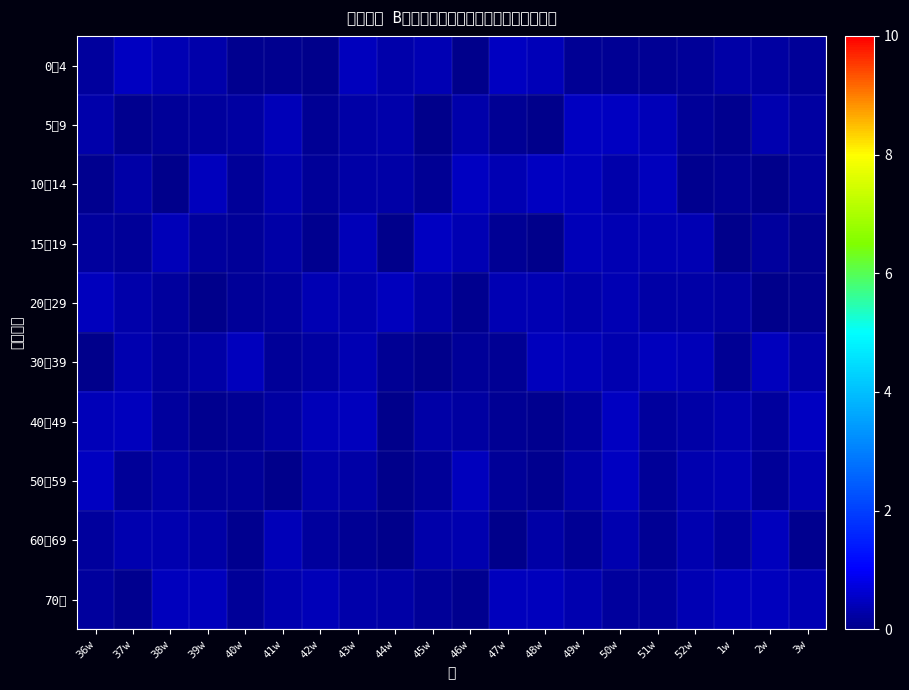

Reading left to right, what are all the values shown in this chart?

0～4: 36w=0.2	37w=0.5	38w=0.4	39w=0.3	40w=0.1	41w=0.1	42w=0.0	43w=0.4	44w=0.3	45w=0.4	46w=0.0	47w=0.5	48w=0.4	49w=0.1	50w=0.1	51w=0.1	52w=0.2	1w=0.3	2w=0.2	3w=0.1
5～9: 36w=0.3	37w=0.1	38w=0.1	39w=0.2	40w=0.2	41w=0.4	42w=0.1	43w=0.3	44w=0.3	45w=0.0	46w=0.3	47w=0.1	48w=0.0	49w=0.5	50w=0.5	51w=0.4	52w=0.2	1w=0.0	2w=0.3	3w=0.2
10～14: 36w=0.1	37w=0.2	38w=0.0	39w=0.5	40w=0.1	41w=0.3	42w=0.2	43w=0.3	44w=0.3	45w=0.1	46w=0.5	47w=0.4	48w=0.5	49w=0.4	50w=0.3	51w=0.5	52w=0.0	1w=0.1	2w=0.0	3w=0.2
15～19: 36w=0.2	37w=0.1	38w=0.4	39w=0.2	40w=0.1	41w=0.3	42w=0.1	43w=0.4	44w=0.0	45w=0.5	46w=0.4	47w=0.1	48w=0.0	49w=0.4	50w=0.4	51w=0.4	52w=0.4	1w=0.0	2w=0.2	3w=0.1
20～29: 36w=0.4	37w=0.3	38w=0.2	39w=0.0	40w=0.2	41w=0.2	42w=0.4	43w=0.3	44w=0.4	45w=0.2	46w=0.1	47w=0.4	48w=0.4	49w=0.3	50w=0.4	51w=0.2	52w=0.3	1w=0.2	2w=0.0	3w=0.1
30～39: 36w=0.0	37w=0.3	38w=0.2	39w=0.3	40w=0.5	41w=0.1	42w=0.2	43w=0.4	44w=0.1	45w=0.0	46w=0.1	47w=0.1	48w=0.5	49w=0.4	50w=0.3	51w=0.4	52w=0.4	1w=0.1	2w=0.4	3w=0.3
40～49: 36w=0.4	37w=0.4	38w=0.2	39w=0.1	40w=0.1	41w=0.2	42w=0.4	43w=0.4	44w=0.0	45w=0.3	46w=0.2	47w=0.1	48w=0.1	49w=0.2	50w=0.5	51w=0.2	52w=0.3	1w=0.4	2w=0.2	3w=0.5
50～59: 36w=0.5	37w=0.1	38w=0.2	39w=0.2	40w=0.1	41w=0.0	42w=0.3	43w=0.3	44w=0.0	45w=0.1	46w=0.5	47w=0.1	48w=0.1	49w=0.2	50w=0.5	51w=0.1	52w=0.3	1w=0.4	2w=0.1	3w=0.4
60～69: 36w=0.2	37w=0.3	38w=0.3	39w=0.3	40w=0.0	41w=0.4	42w=0.2	43w=0.1	44w=0.0	45w=0.3	46w=0.3	47w=0.0	48w=0.3	49w=0.1	50w=0.3	51w=0.1	52w=0.3	1w=0.2	2w=0.5	3w=0.1
70～: 36w=0.2	37w=0.1	38w=0.5	39w=0.4	40w=0.1	41w=0.3	42w=0.4	43w=0.3	44w=0.3	45w=0.1	46w=0.0	47w=0.4	48w=0.5	49w=0.3	50w=0.2	51w=0.2	52w=0.4	1w=0.4	2w=0.4	3w=0.4